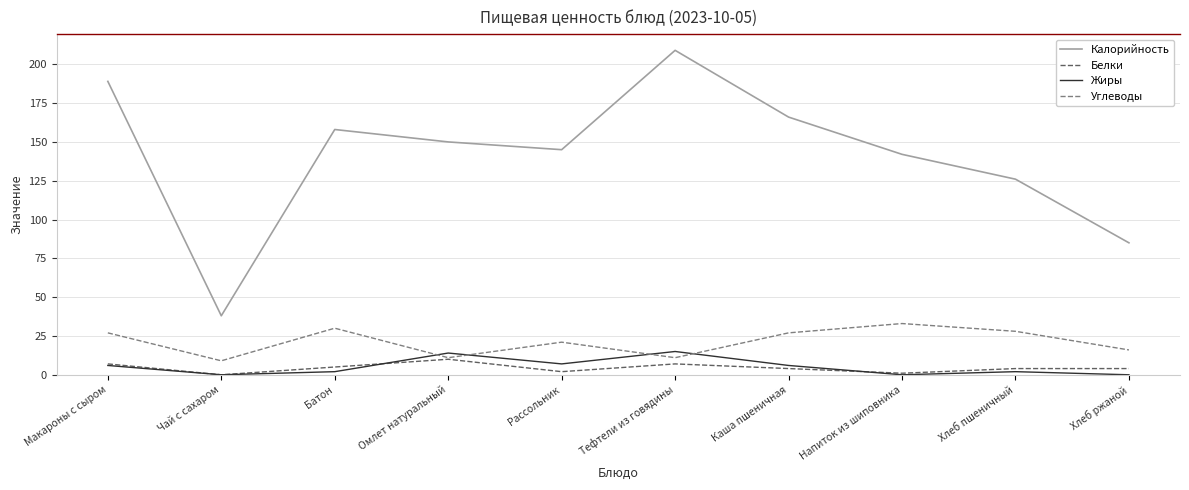

Which series has the largest total across all categories?

Калорийность